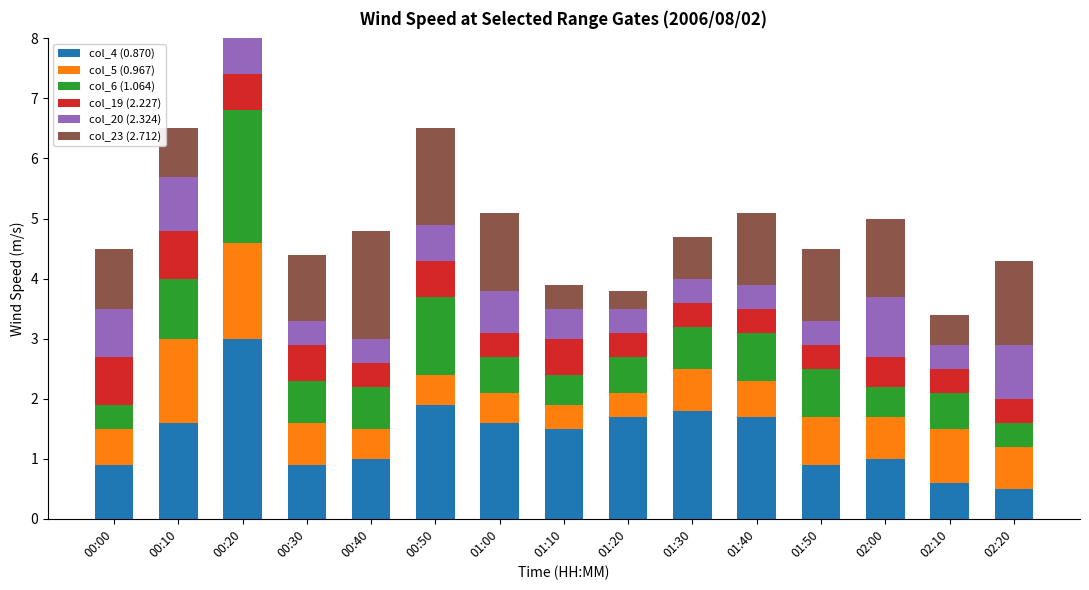

At which label is col_5 (0.967) closest to 1?

02:10